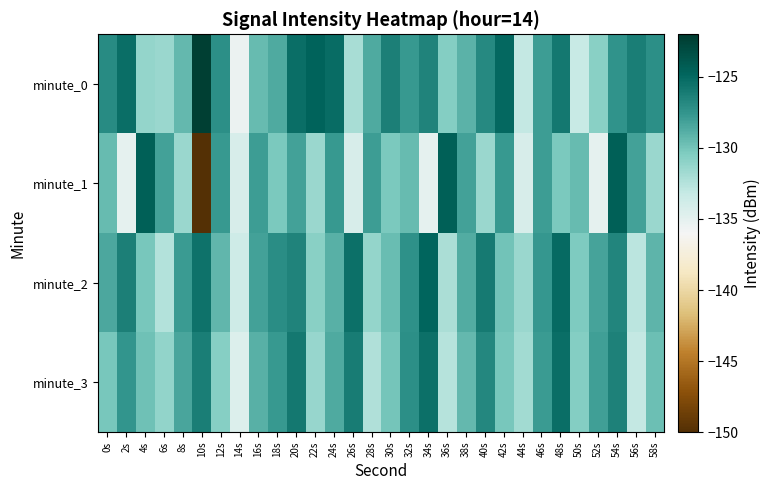

Which series has the largest total across all categories?

minute_0